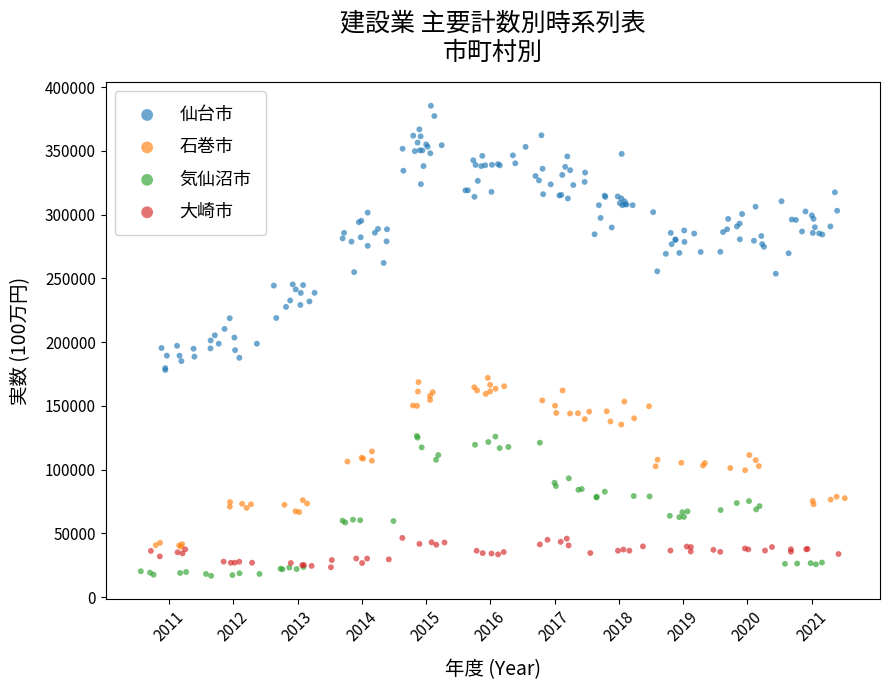

Which series has the widest spread of Y values?

仙台市